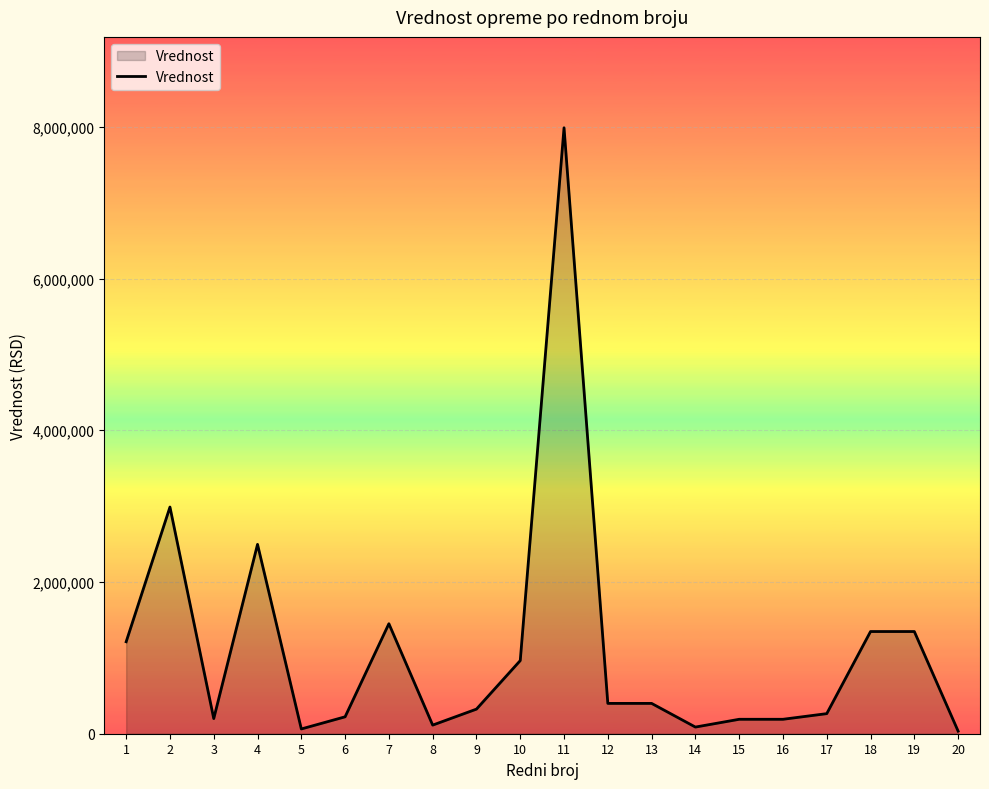

Where is the first local maximum?

2